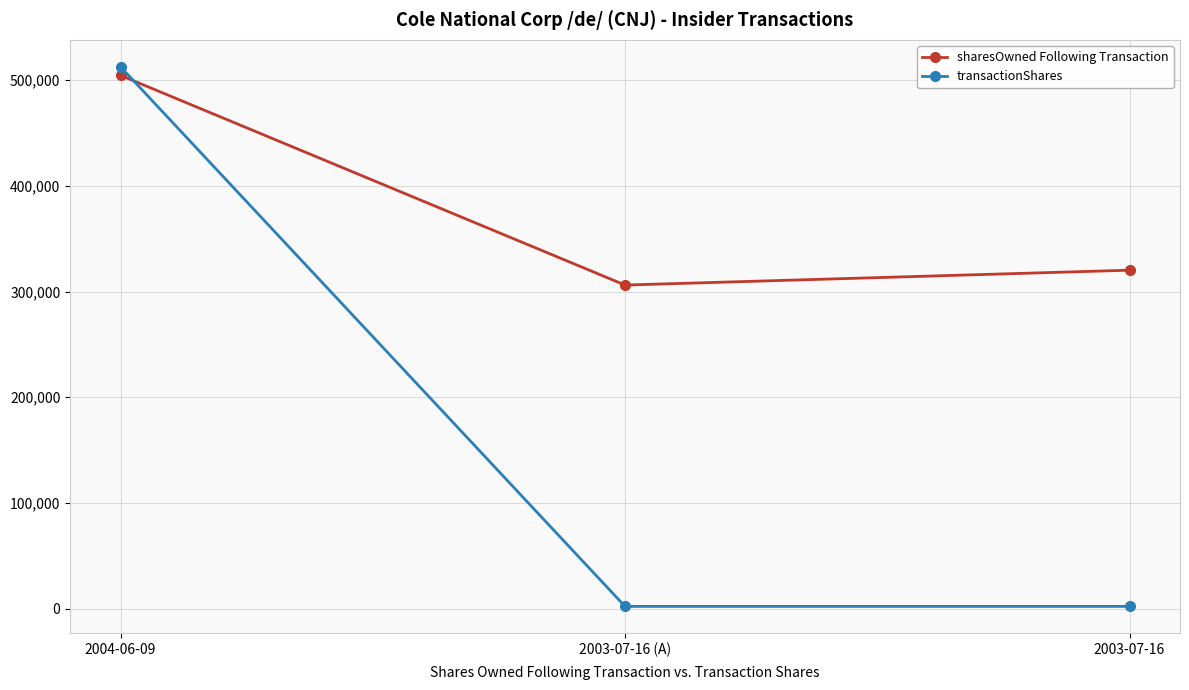

Reading left to right, extract all data points from this chart.

sharesOwned Following Transaction: 504568	306162	320239
transactionShares: 512656	2104	2104